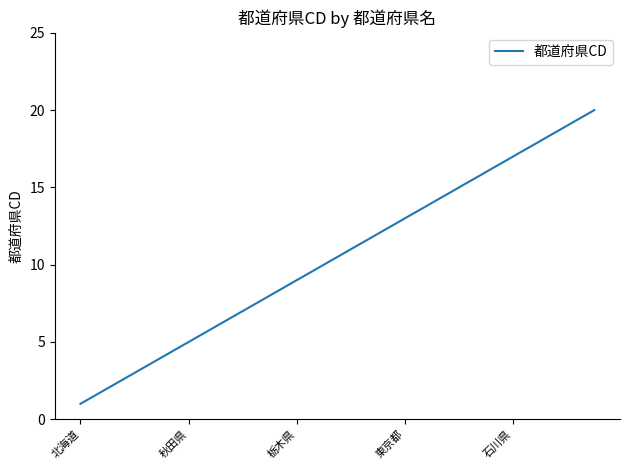

What is the difference between the second highest and second lowest values?

17